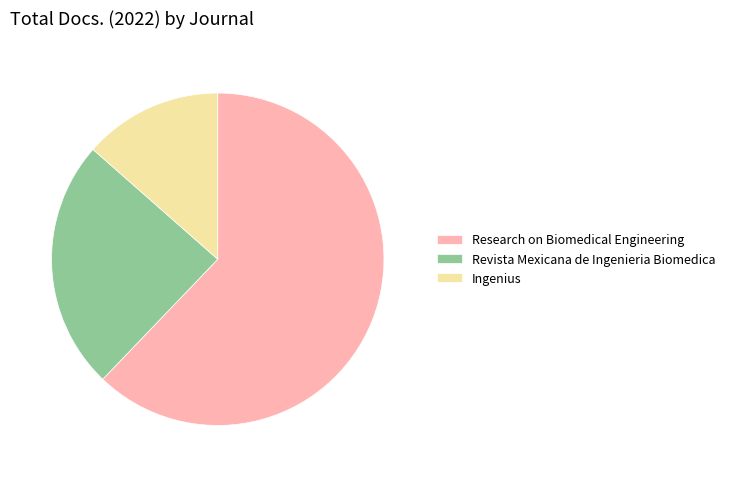

Do Research on Biomedical Engineering and Revista Mexicana de Ingenieria Biomedica together represent more than half of the pie?

Yes